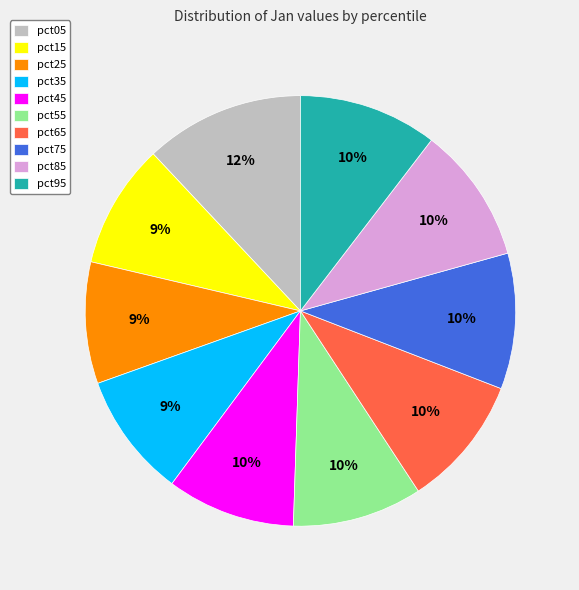

Which category has the biggest portion of the pie?

pct05